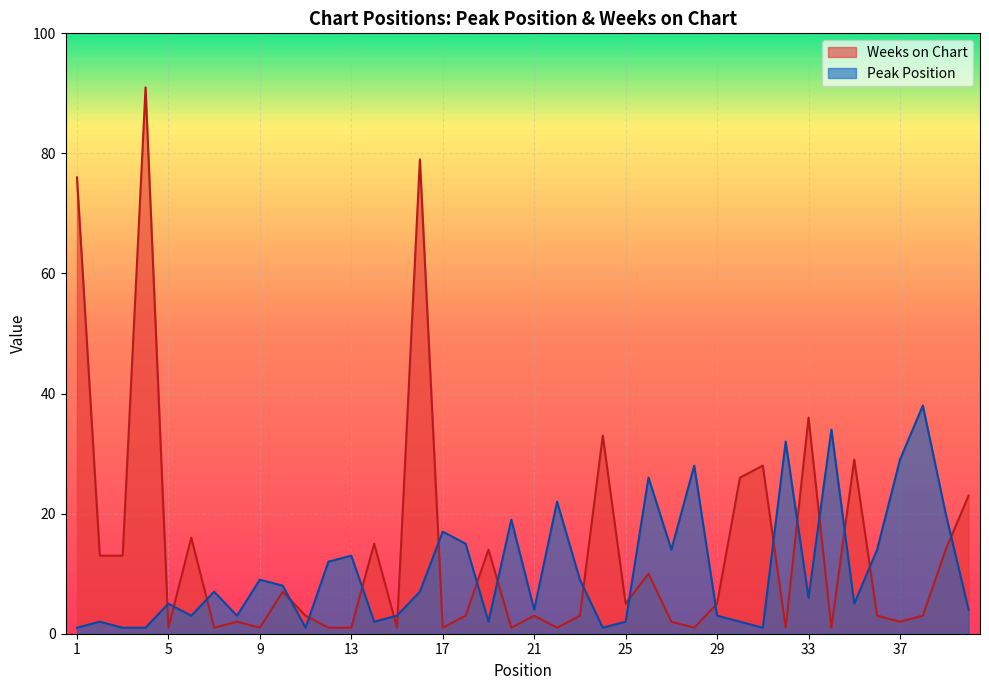

Reading left to right, transcribe all the data shown in this chart.

Peak Position: 1	2	1	1	5	3	7	3	9	8	1	12	13	2	3	7	17	15	2	19	4	22	9	1	2	26	14	28	3	2	1	32	6	34	5	14	29	38	20	4
Weeks on Chart: 76	13	13	91	1	16	1	2	1	7	3	1	1	15	1	79	1	3	14	1	3	1	3	33	5	10	2	1	5	26	28	1	36	1	29	3	2	3	14	23